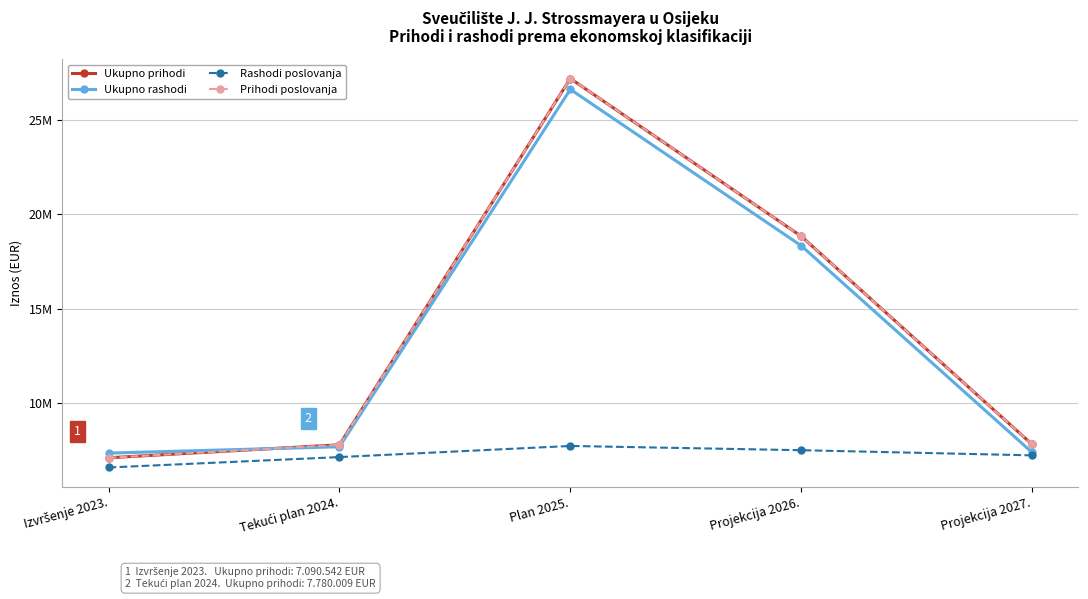

Does the chart have visible grid lines?

Yes